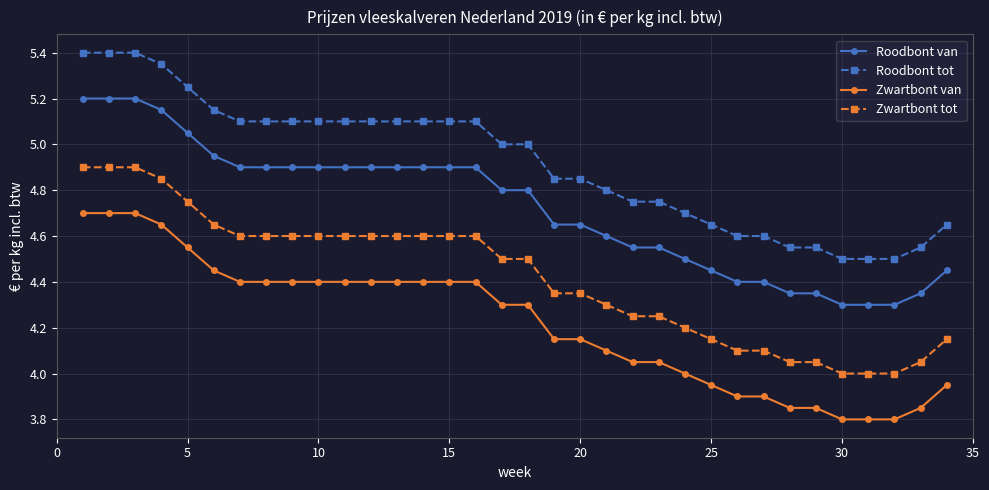

Rank the series by their maximum value, from highest to lowest.

Roodbont tot, Roodbont van, Zwartbont tot, Zwartbont van